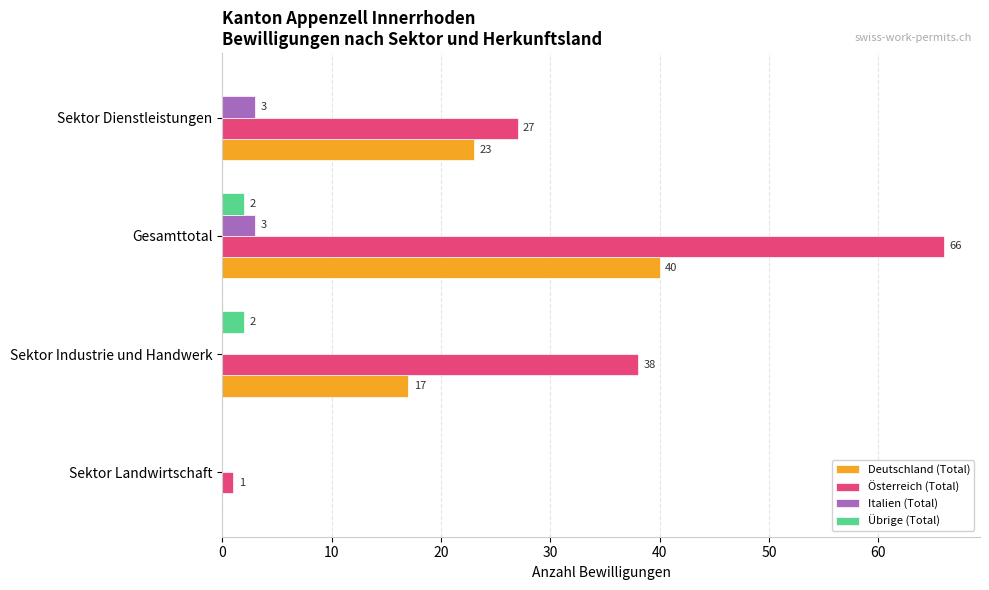

What are all the series names shown in the legend?

Deutschland (Total), Österreich (Total), Italien (Total), Übrige (Total)